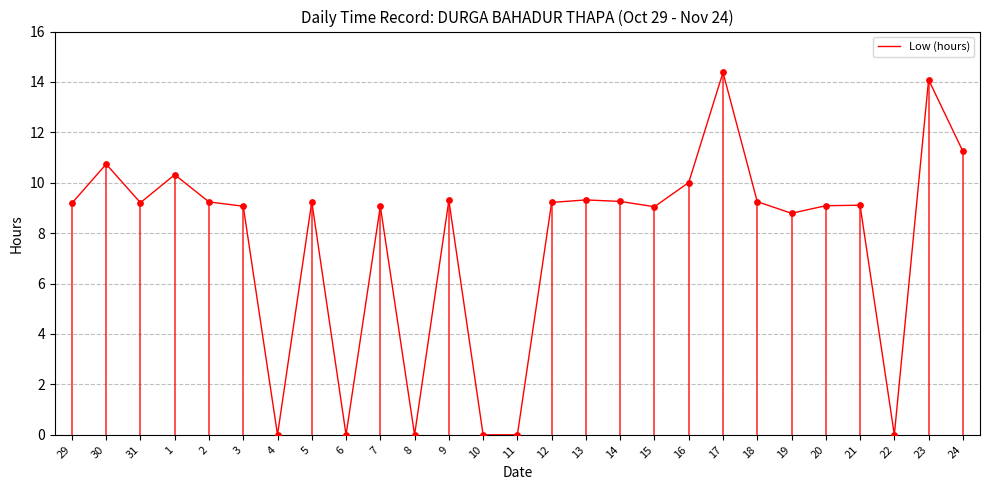

Which has a higher value, 5 or 31?

5